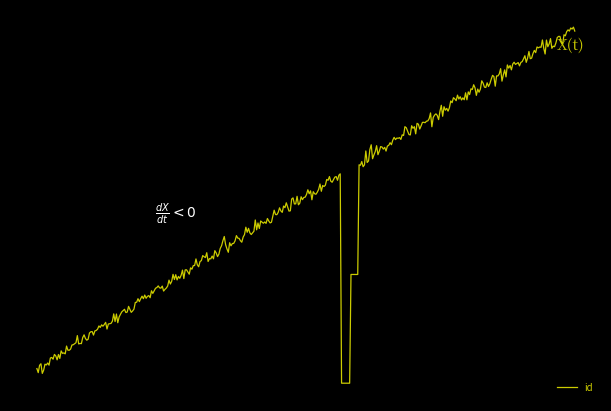

At which category does the chart reach its peak across all series?

6385